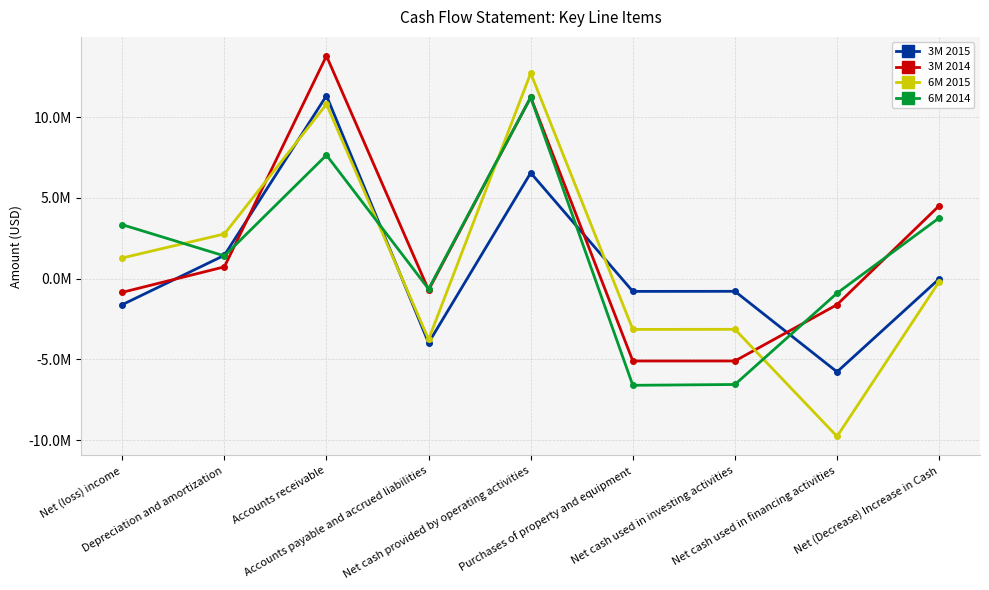

Is this an area chart (filled region under the line)?

No